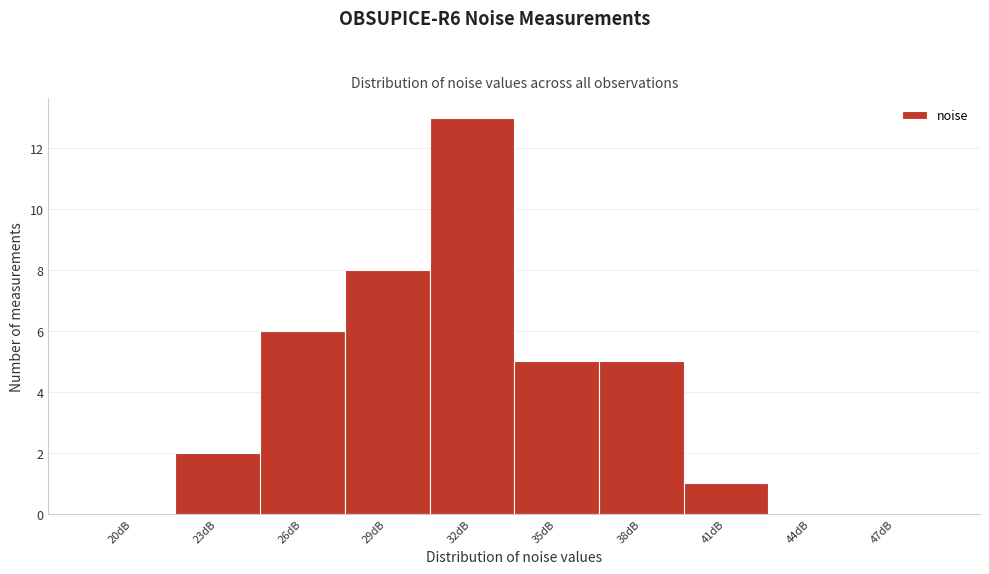

Reading left to right, what are all the values shown in this chart?

20dB=0	23dB=2	26dB=6	29dB=8	32dB=13	35dB=5	38dB=5	41dB=1	44dB=0	47dB=0